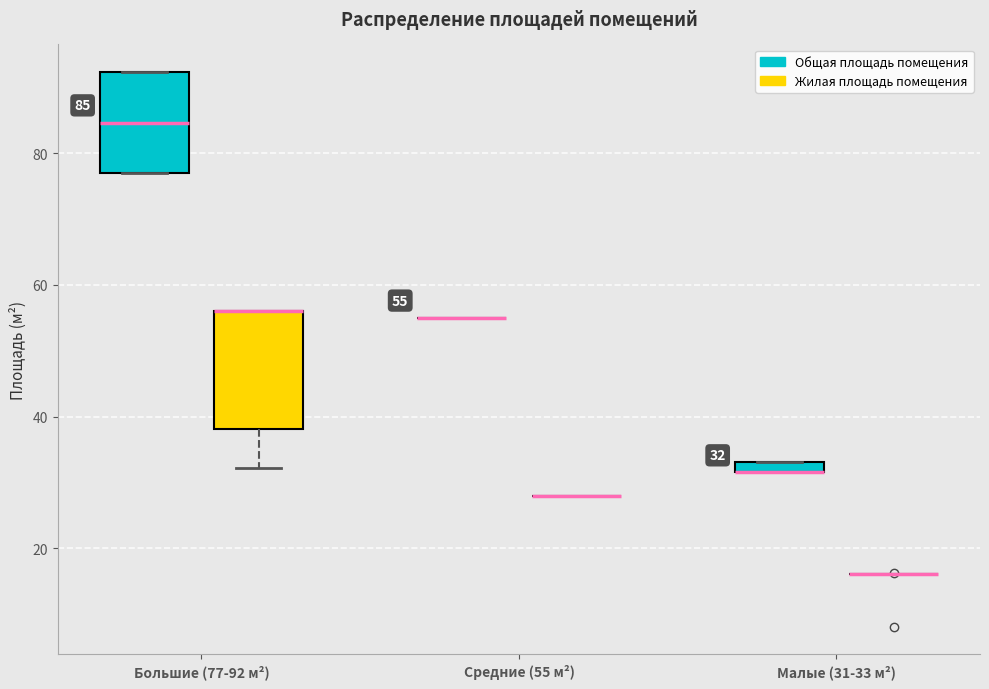

Comparing the boxes themselves (not the whiskers), which one is the tallest?

Большие (77-92 м²) (Жилая площадь помещения)